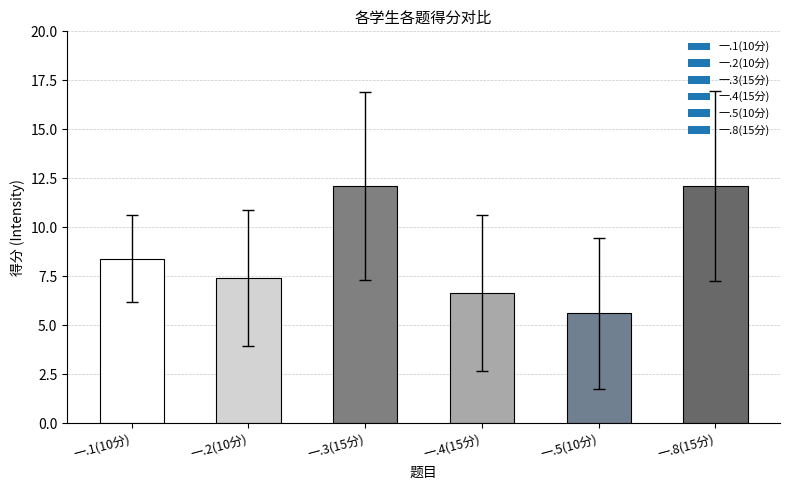

Is it true that the value at 一.3(15分) is 3.1?

False